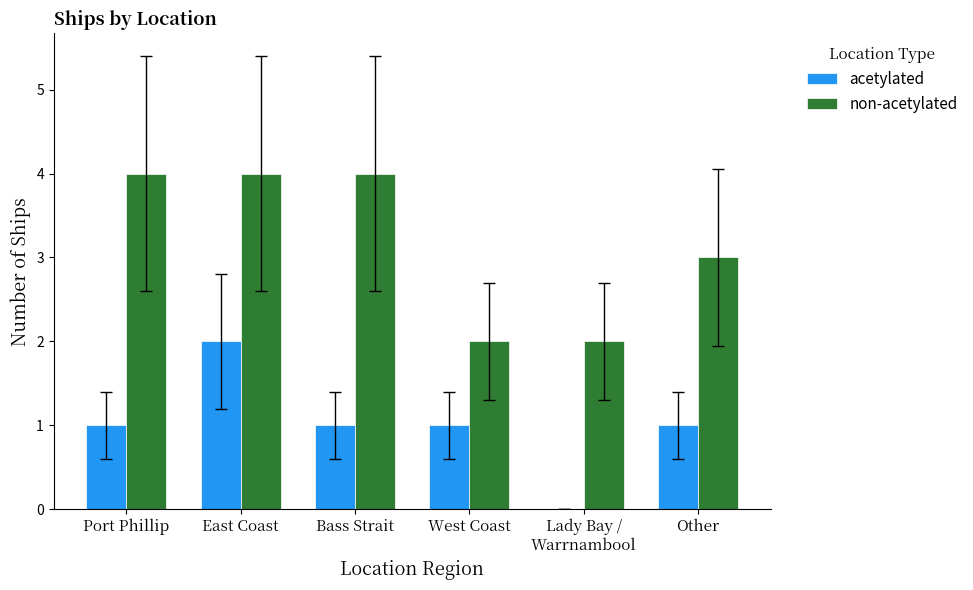

What is the sum of the acetylated values at Port Phillip and East Coast?

3